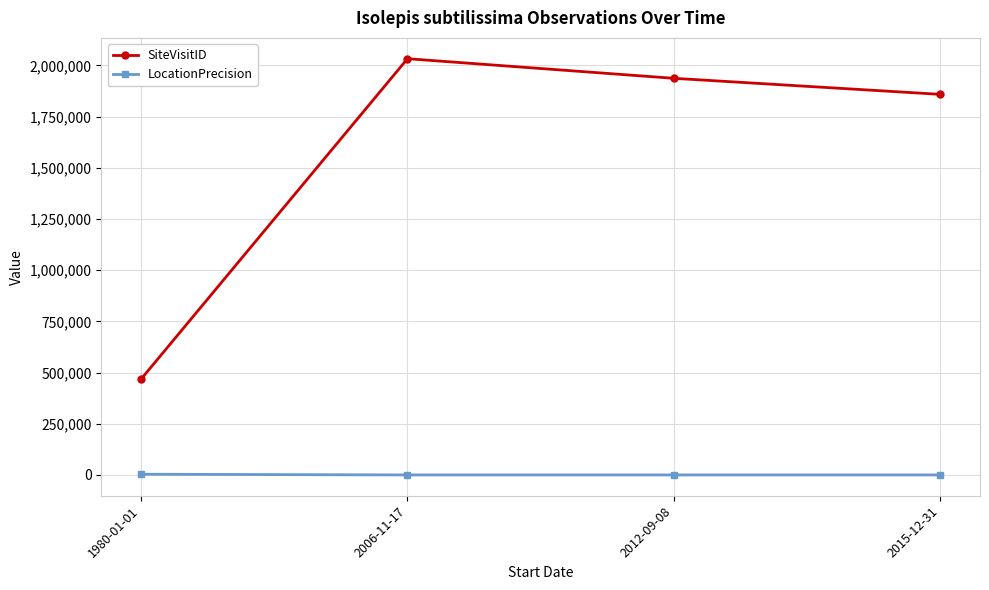

At which category does SiteVisitID reach its first local peak?

2006-11-17